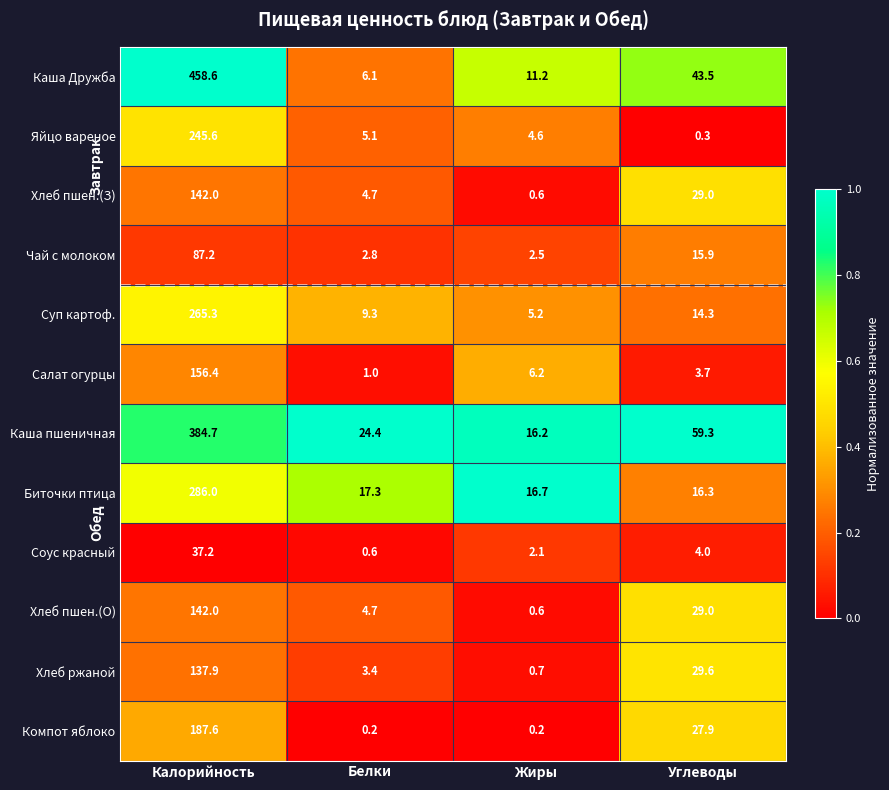

True or false: Суп картоф. has a value of 265.3 at Калорийность.

True